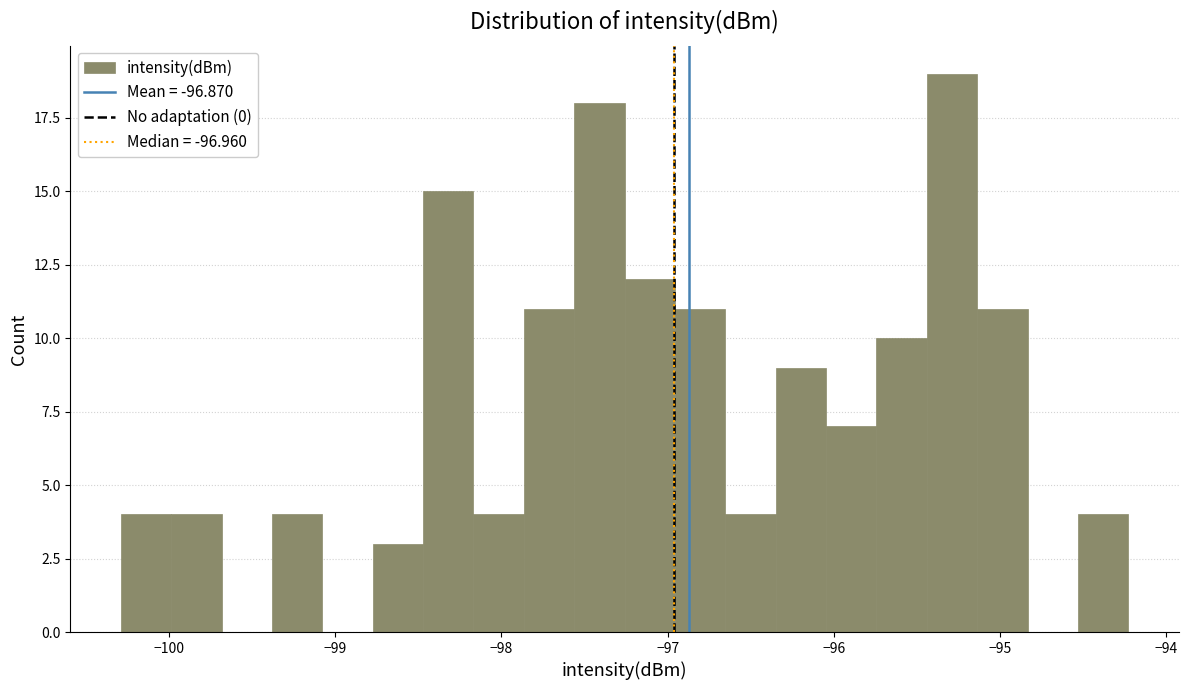

Around what value on the x-axis is the tallest bar? Give the approximate position of its centre, as read against the axis.

-95.3